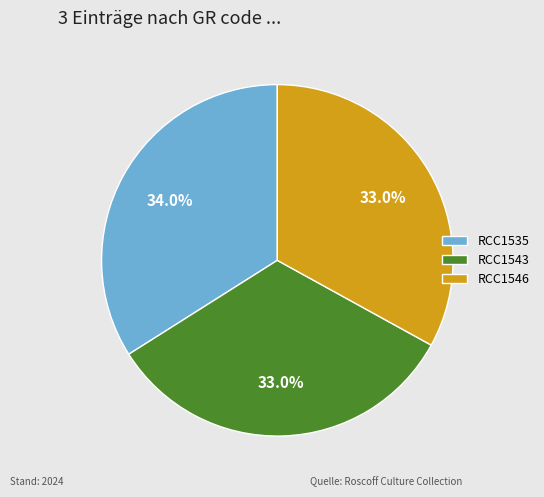

Is the sum of RCC1546 and RCC1543 greater than half?

Yes